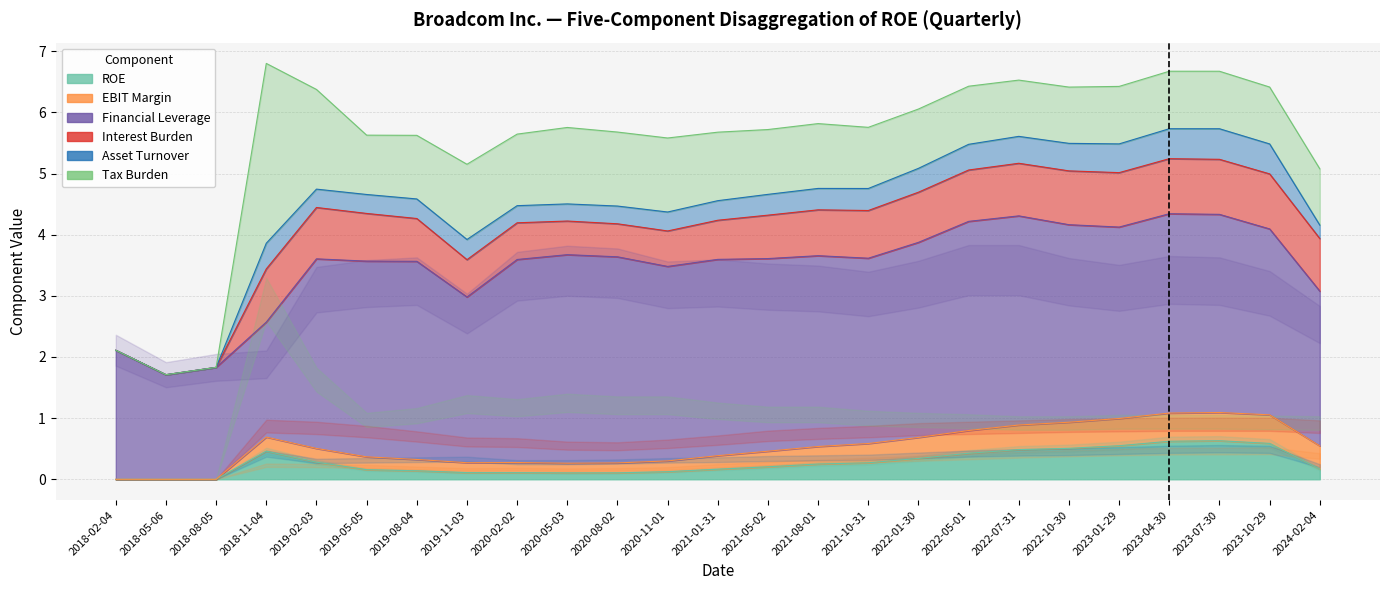

Reading right to left, what are all the values shown in this chart?

ROE: 0.2	0.6	0.6	0.6	0.5	0.5	0.5	0.4	0.3	0.3	0.2	0.2	0.2	0.1	0.1	0.1	0.1	0.1	0.1	0.2	0.3	0.5	0.0	0.0	0.0
EBIT Margin: 0.4	0.5	0.5	0.5	0.4	0.4	0.4	0.4	0.3	0.3	0.3	0.3	0.2	0.2	0.2	0.2	0.2	0.2	0.2	0.2	0.2	0.2	0.0	0.0	0.0
Financial Leverage: 2.5	3.0	3.2	3.3	3.1	3.2	3.4	3.4	3.2	3.0	3.1	3.1	3.2	3.2	3.4	3.4	3.3	2.7	3.2	3.2	3.1	1.9	1.8	1.7	2.1
Interest Burden: 0.9	0.9	0.9	0.9	0.9	0.9	0.9	0.8	0.8	0.8	0.8	0.7	0.6	0.6	0.5	0.6	0.6	0.6	0.7	0.8	0.8	0.9	0.0	0.0	0.0
Asset Turnover: 0.2	0.5	0.5	0.5	0.5	0.5	0.4	0.4	0.4	0.4	0.3	0.3	0.3	0.3	0.3	0.3	0.3	0.3	0.3	0.3	0.3	0.4	0.0	0.0	0.0
Tax Burden: 0.9	0.9	0.9	0.9	0.9	0.9	0.9	0.9	1.0	1.0	1.1	1.1	1.1	1.2	1.2	1.2	1.2	1.2	1.0	1.0	1.6	2.9	0.0	0.0	0.0